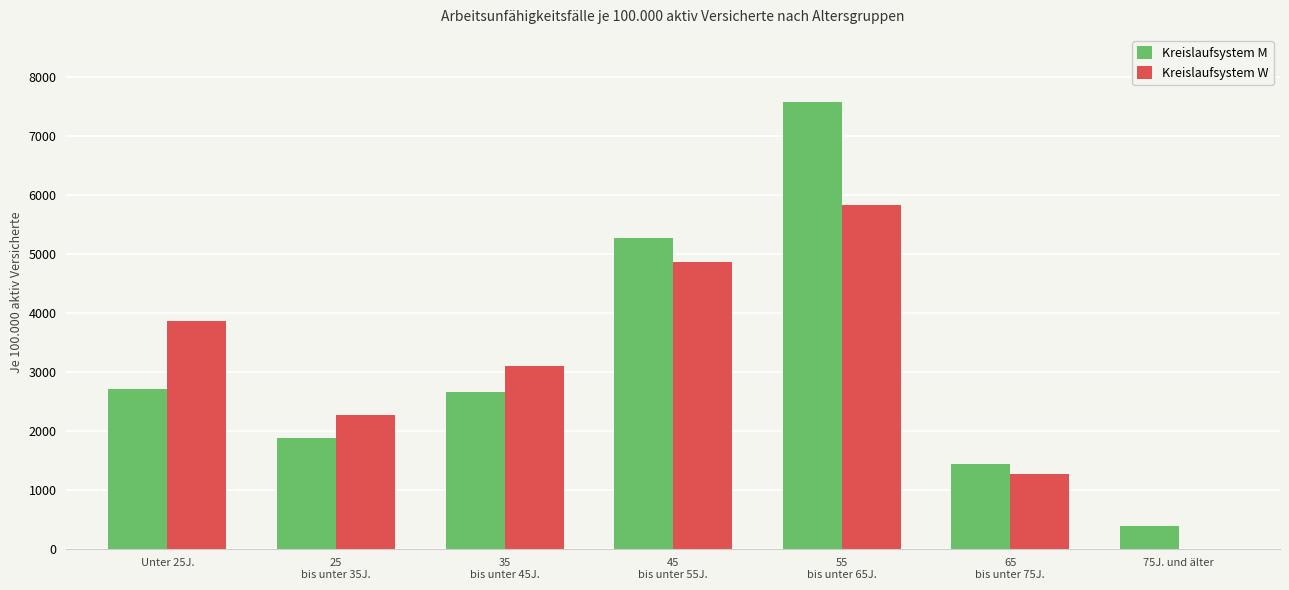

Are the bars grouped side by side (vs. stacked)?

Yes